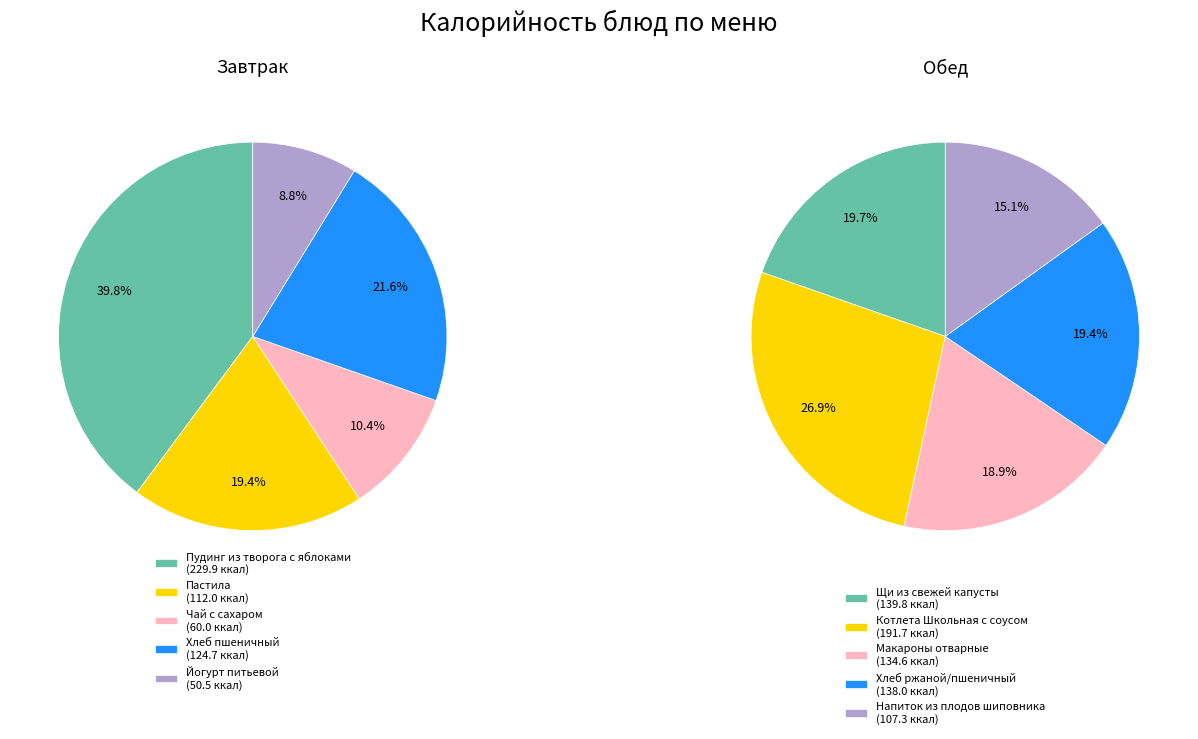

What percentage do Чай с сахаром and Напиток из плодов шиповника together represent?

13.0%